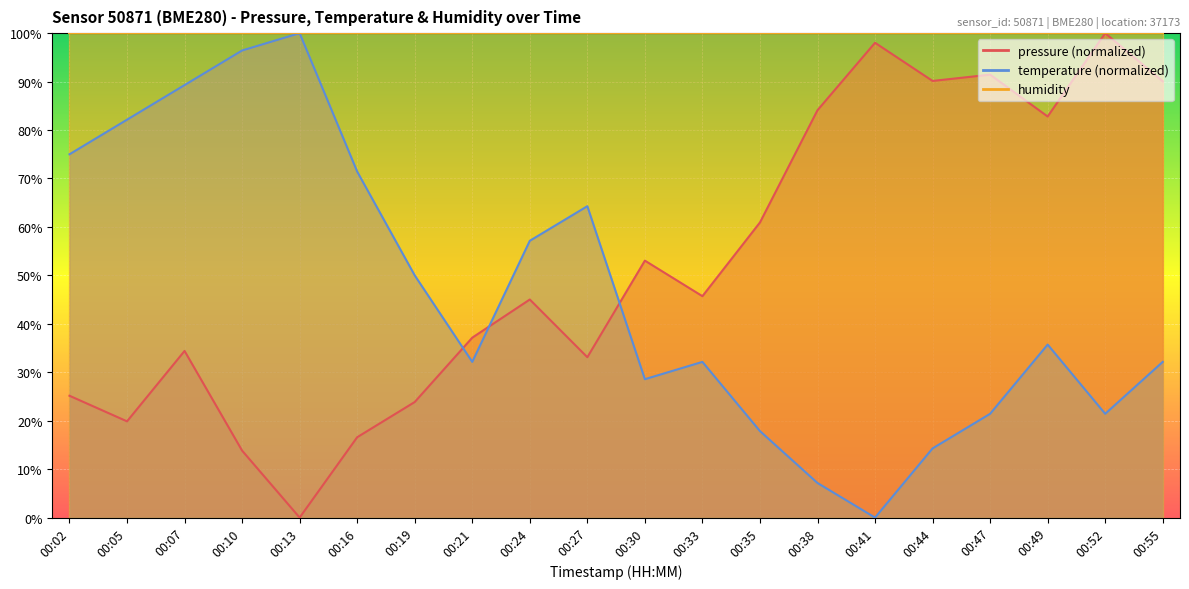

What is the value of the pressure point at the 15th from the left?

98.0